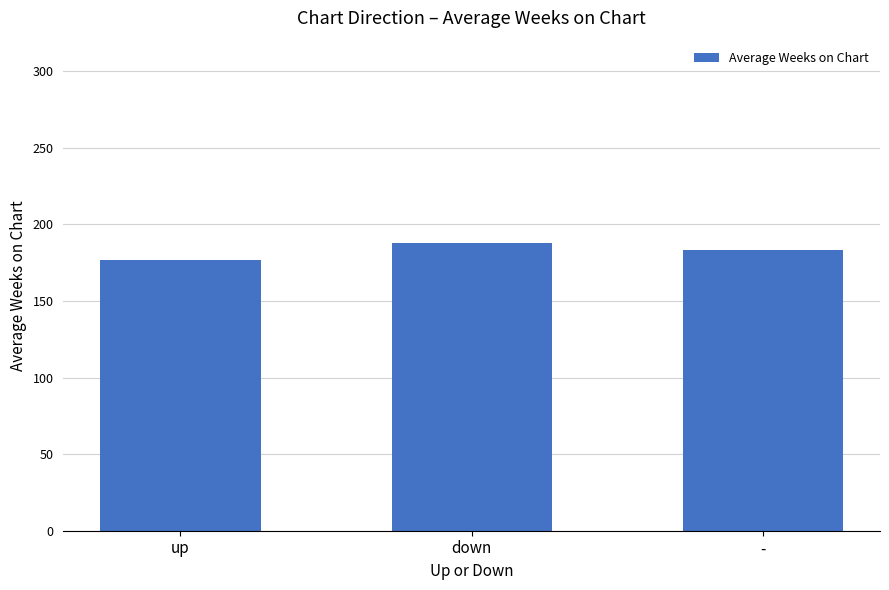

What is the maximum value shown in the chart?

188.2